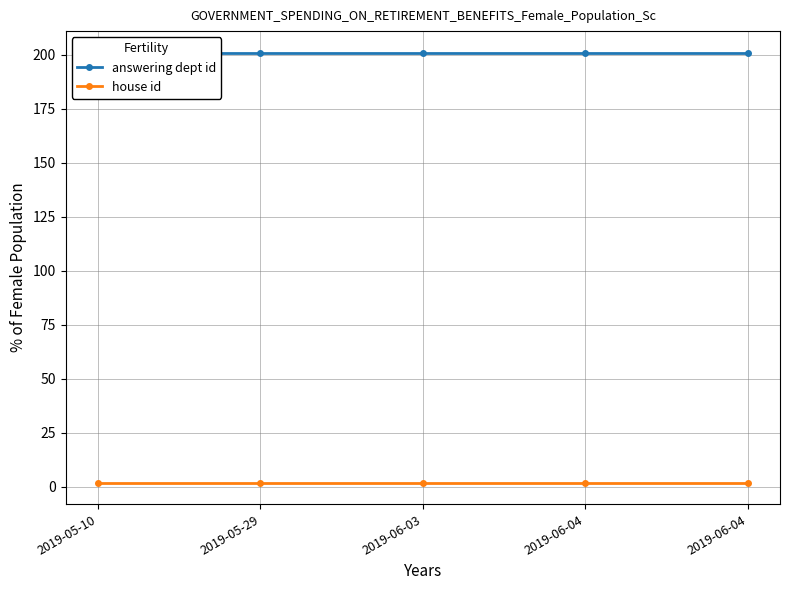

At how many categories does at least one series exceed 133?

5